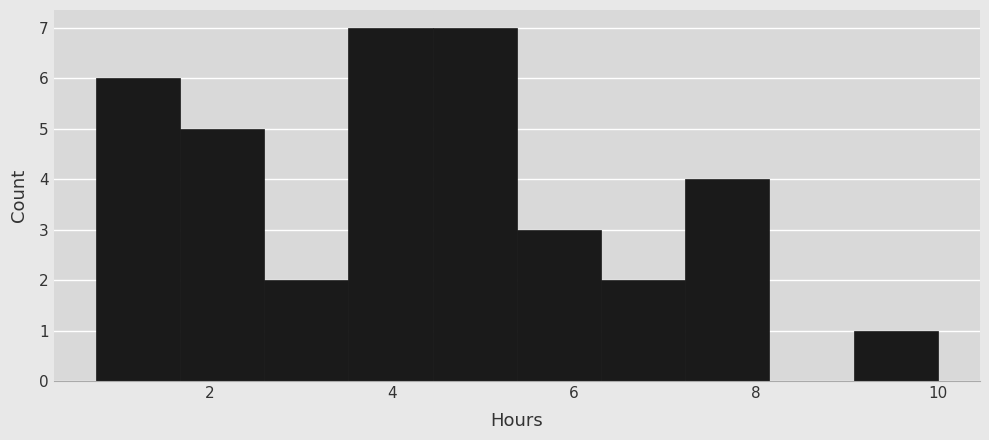

How tall is the bar that spans 4.4 to 5.4 on the x-axis? Neither the bar edges nor the heights are printed on the chart, so give them approximately, as read against the axes.

7